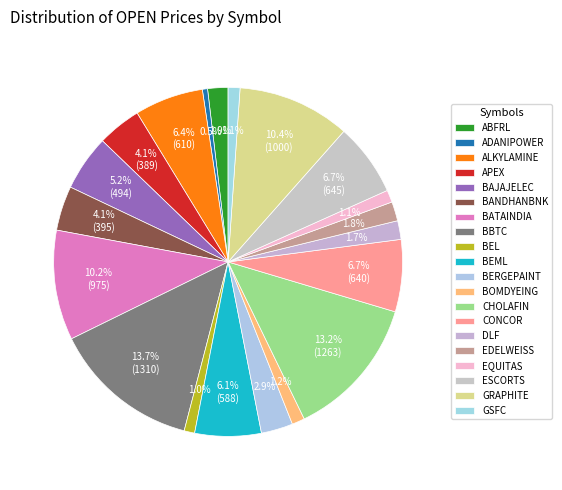

What is the smallest slice in the pie chart?

ADANIPOWER